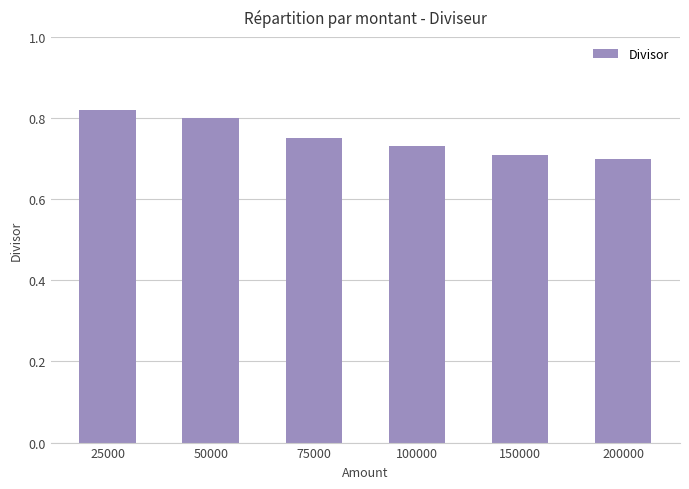

Which label corresponds to the smallest value in the chart?

200000